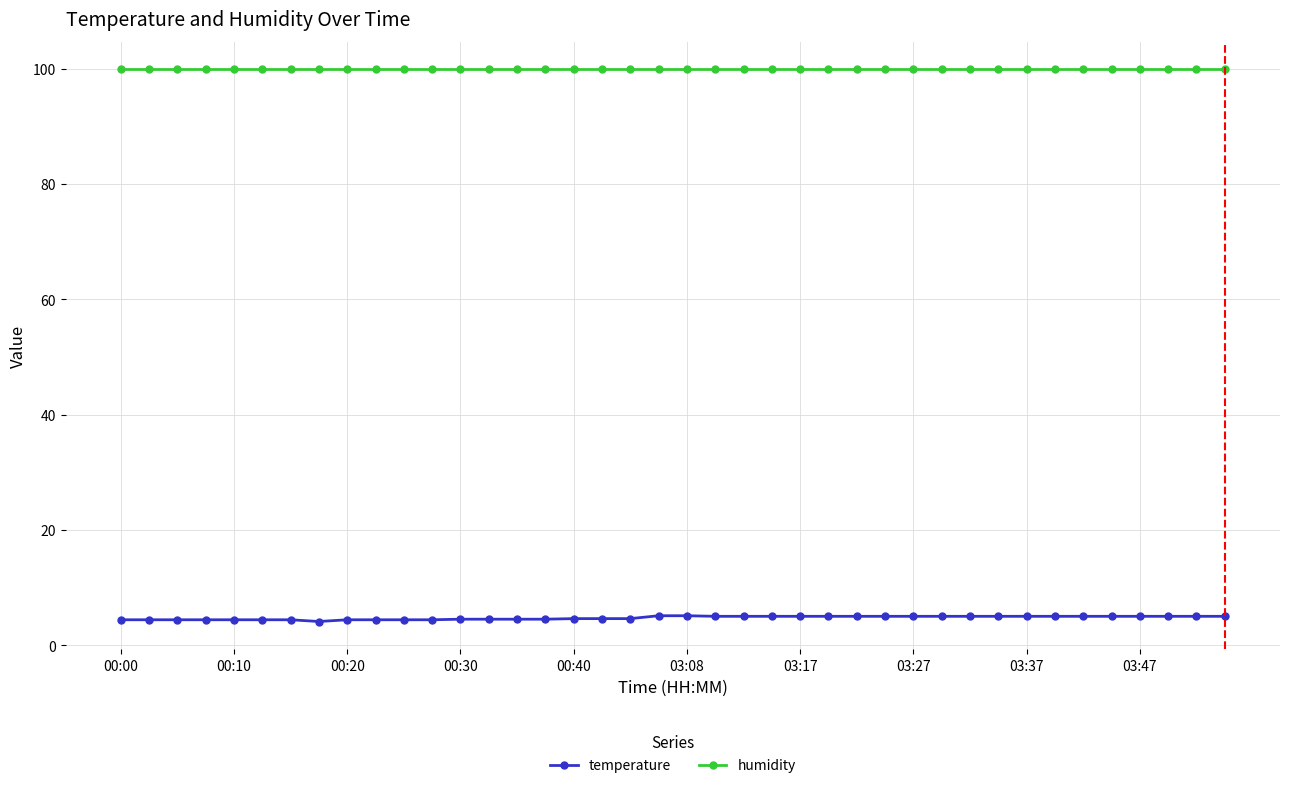

Which series has the largest total across all categories?

humidity